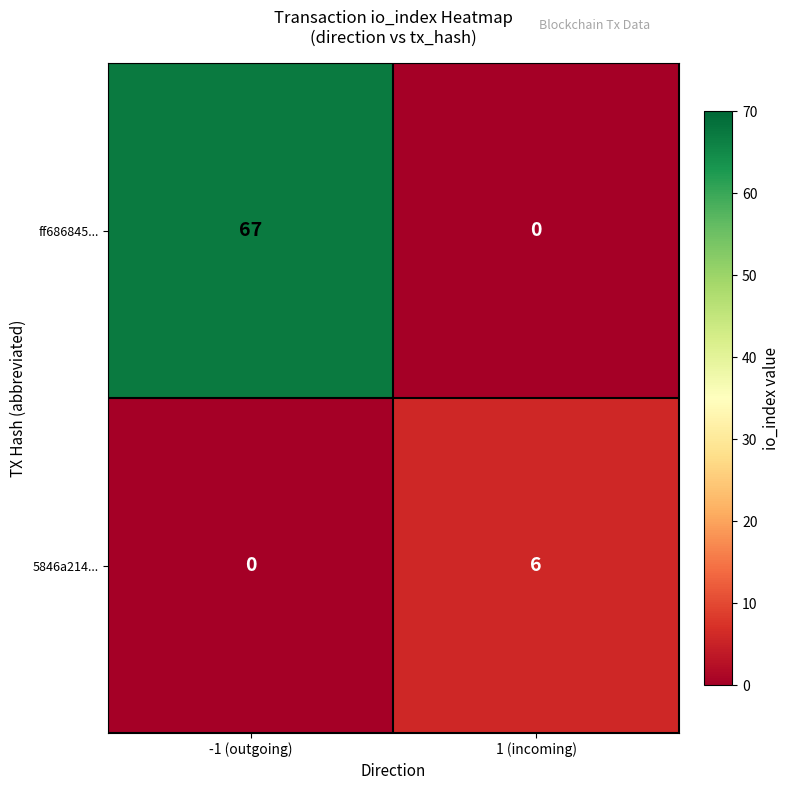

List the series in order of their peak value, highest first.

ff686845..., 5846a214...